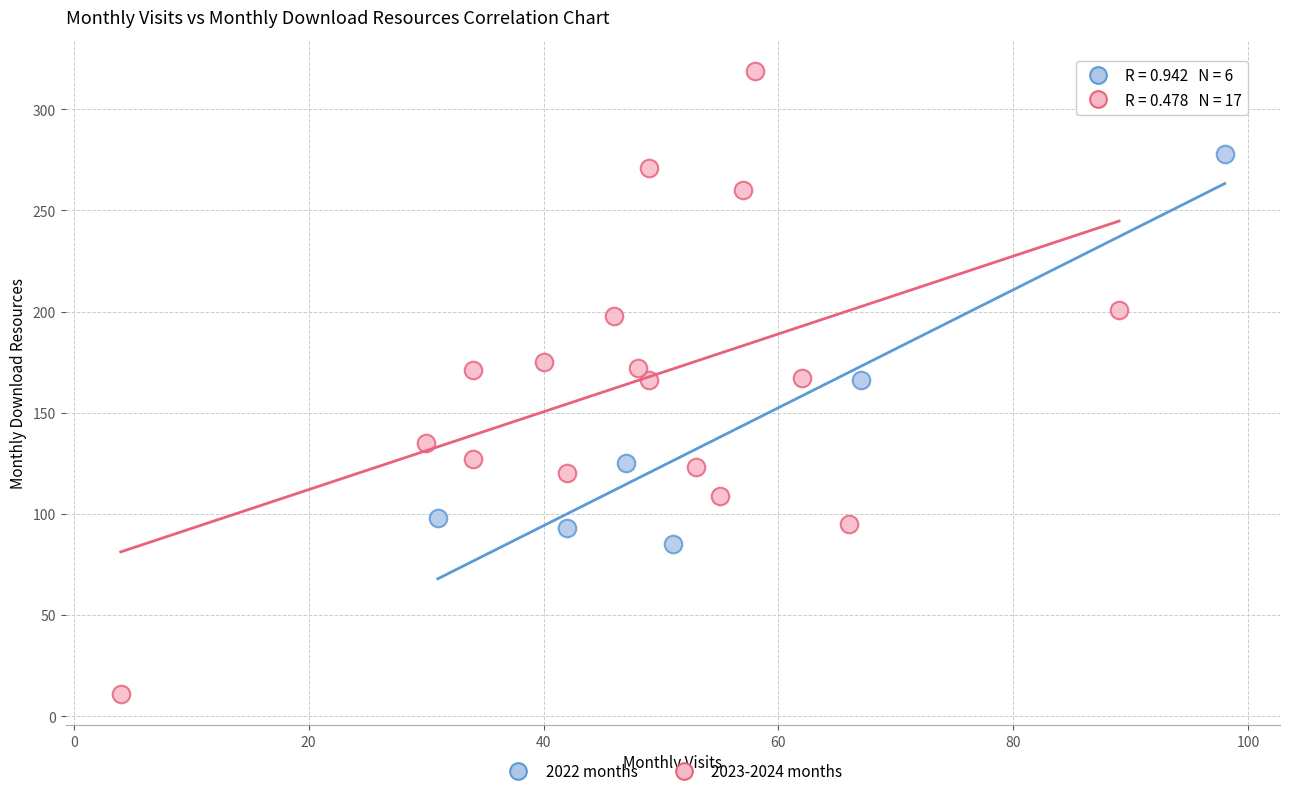

Which series has the largest Y range (max minus min)?

2023-2024 months